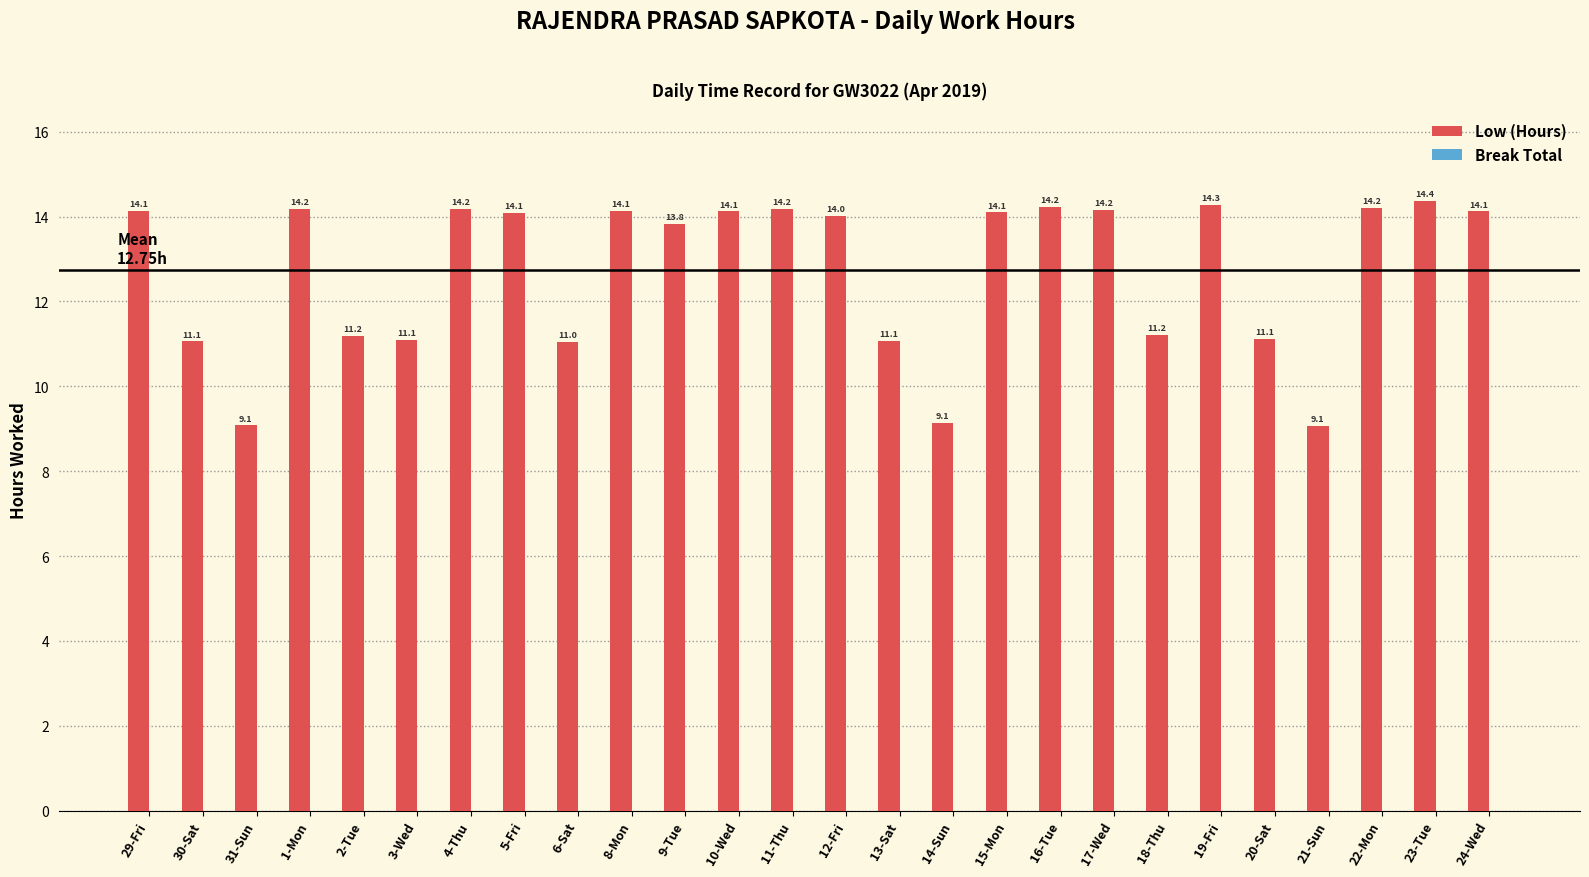

Reading left to right, list all the values displayed in this chart.

14.1	11.1	9.1	14.2	11.2	11.1	14.2	14.1	11.0	14.1	13.8	14.1	14.2	14.0	11.1	9.1	14.1	14.2	14.2	11.2	14.3	11.1	9.1	14.2	14.4	14.1